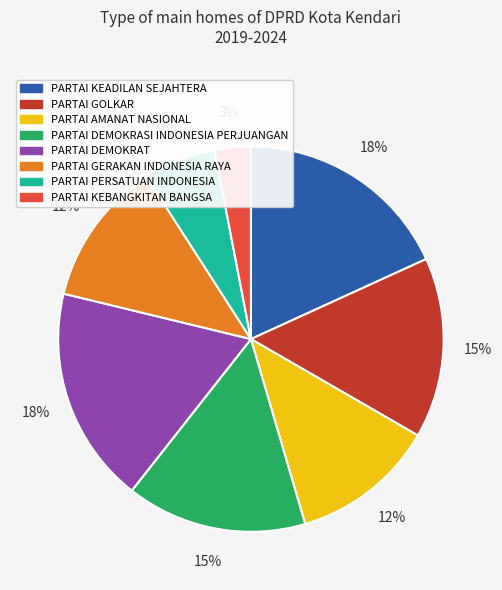

To the nearest percent, what is the difference between the PARTAI DEMOKRASI INDONESIA PERJUANGAN and PARTAI PERSATUAN INDONESIA slice percentages?

9%